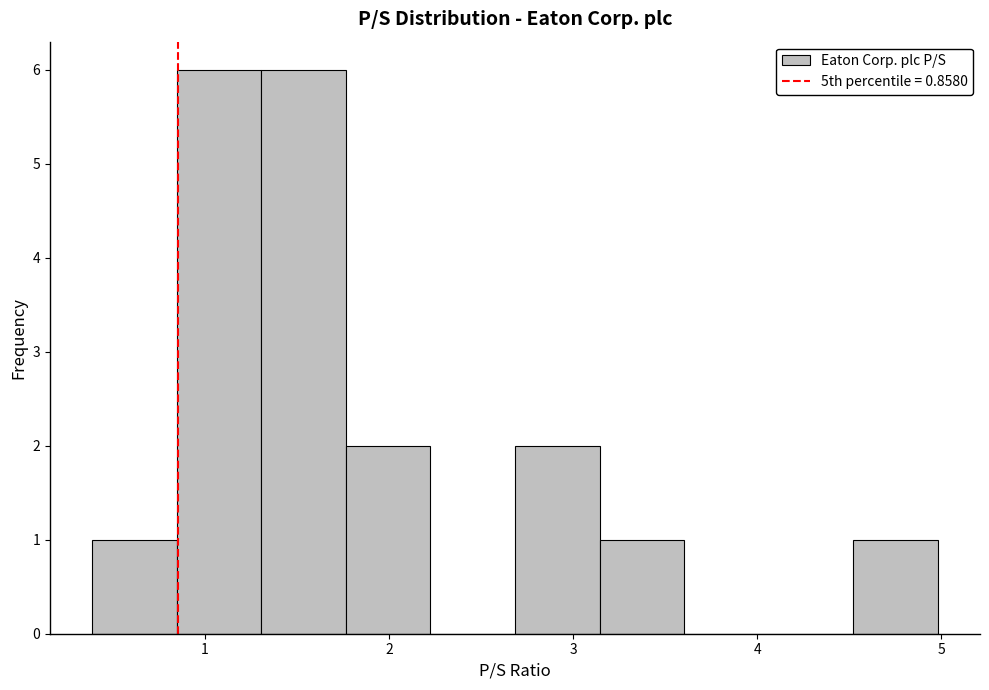

Reading left to right, list every bar in this chart as the range it spans on the x-axis followed by its height. Neither the bar edges nor the heights are printed on the chart, so give them approximately, as read against the axes.

0.4 to 0.8: 1
0.8 to 1.3: 6
1.3 to 1.8: 6
1.8 to 2.2: 2
2.2 to 2.7: 0
2.7 to 3.1: 2
3.1 to 3.6: 1
3.6 to 4.1: 0
4.1 to 4.5: 0
4.5 to 5.0: 1